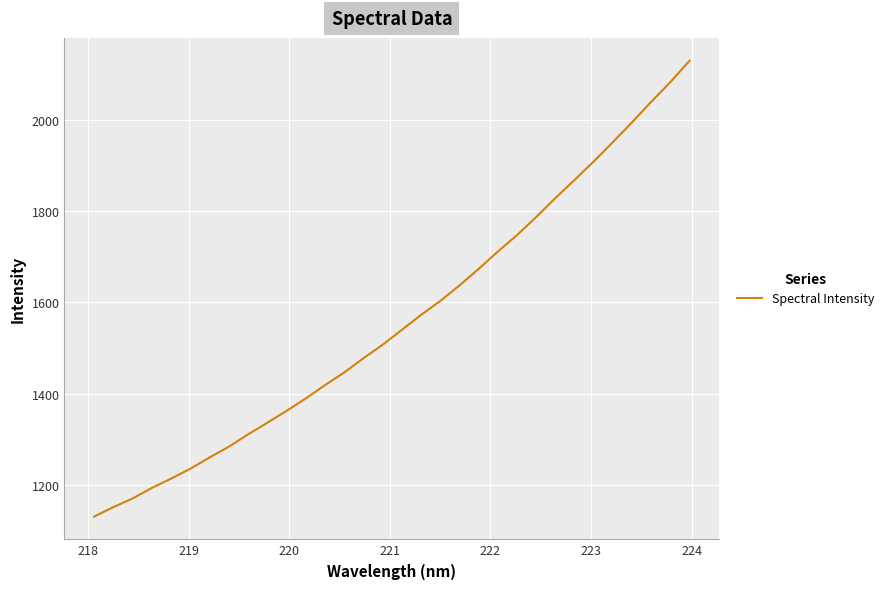

What is the smallest value displayed?

1130.2